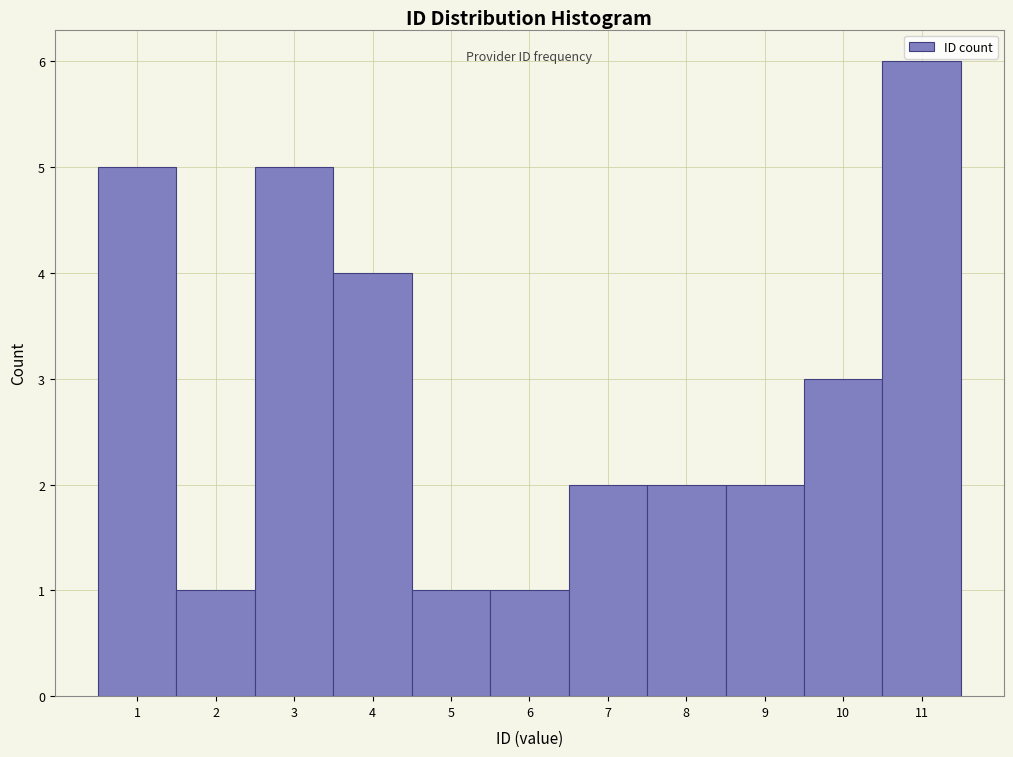

What is the height of the bar covering 2.5 to 3.5 on the x-axis? The values are not printed on the chart, so give them approximately, as read against the axis.

5